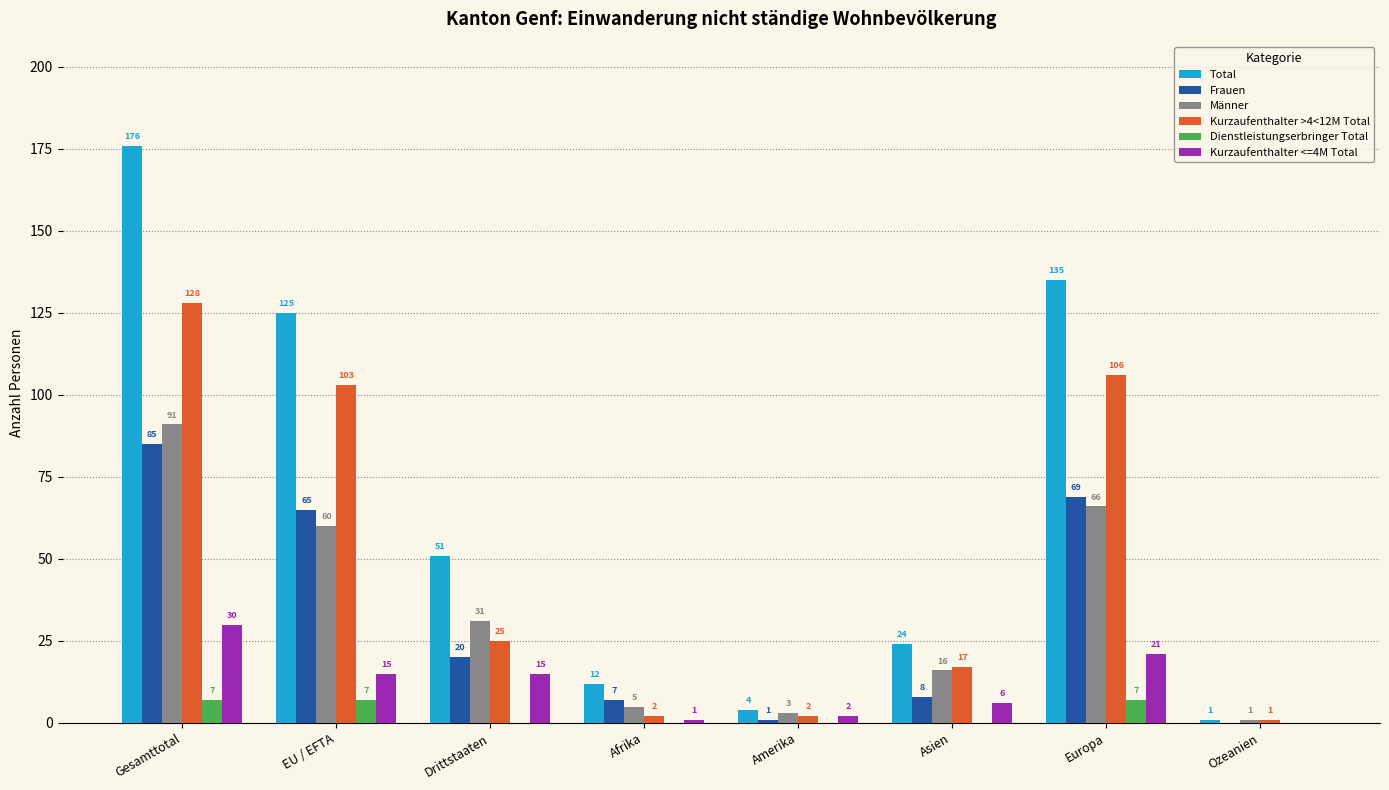

Which series changed the most between Drittstaaten and Asien?

Total